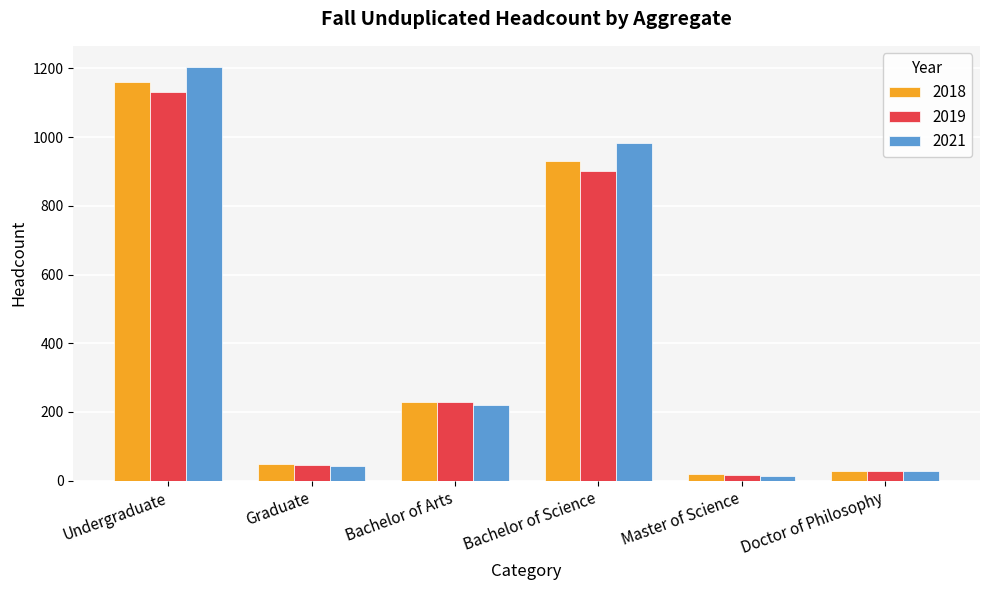

The 2019 series shows 230 at Bachelor of Arts. True or false?

True